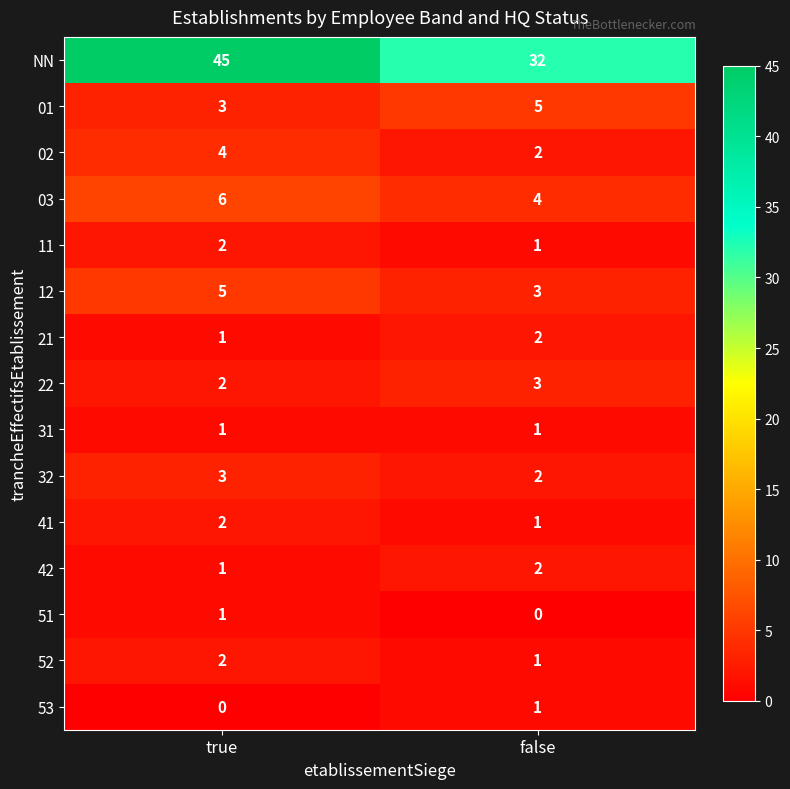

What is the total value across all series at false?

60